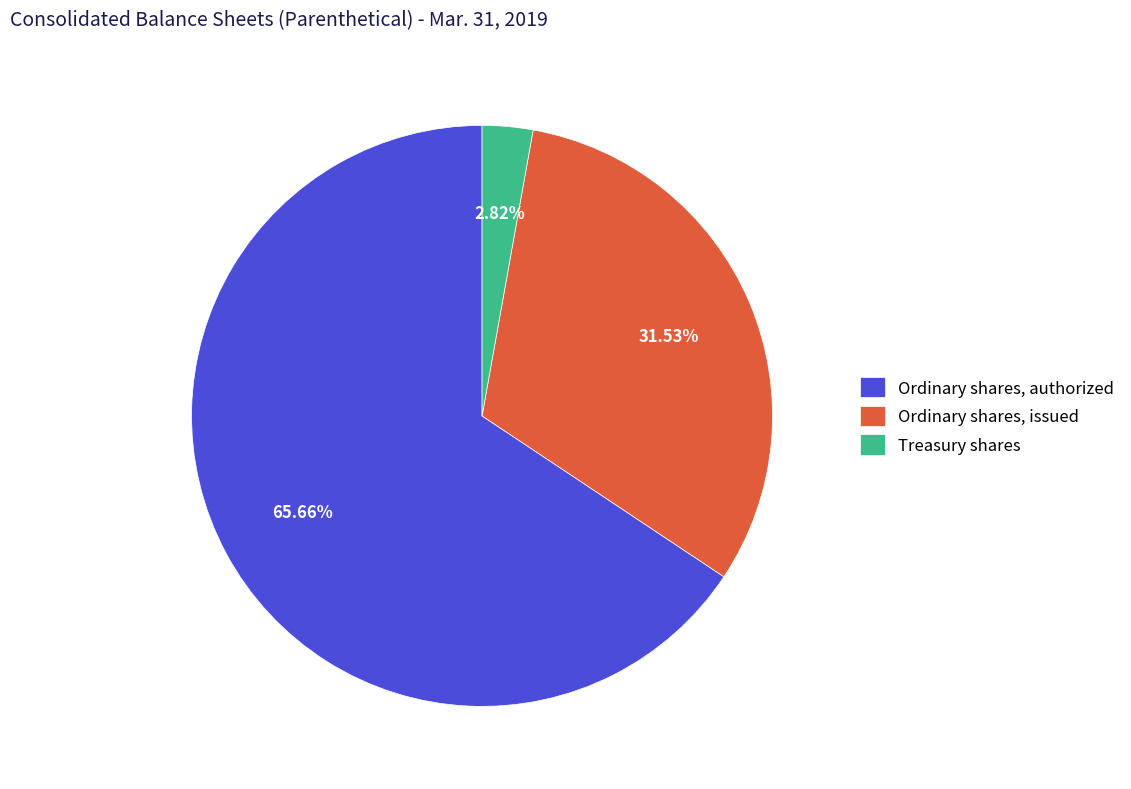

The Ordinary shares, authorized slice represents 66% of the pie. True or false?

True